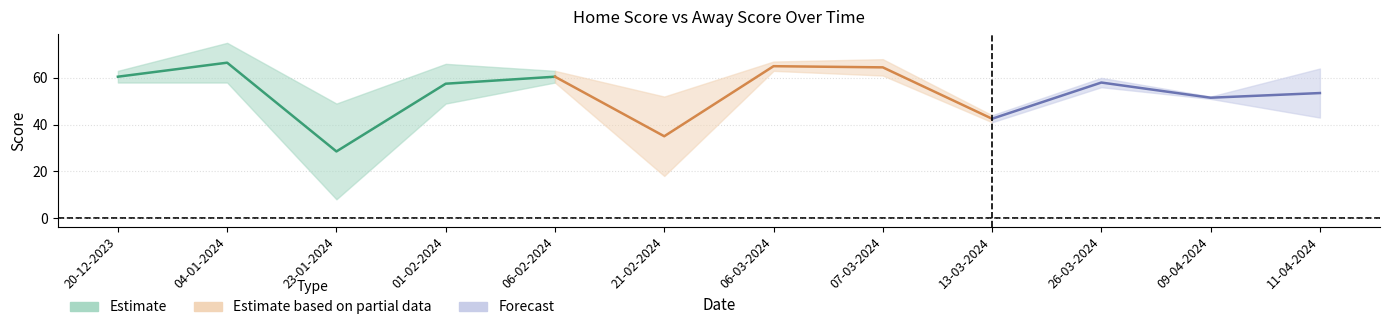

Between which two adjacent categories do Away Score and Home Score first intersect?

20-12-2023 and 04-01-2024